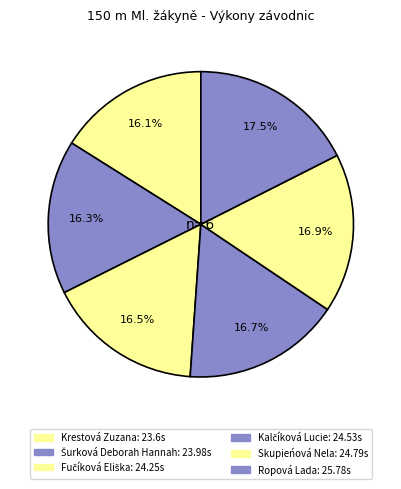

Combined, do Fučíková Eliška and Krestová Zuzana account for over 50%?

No